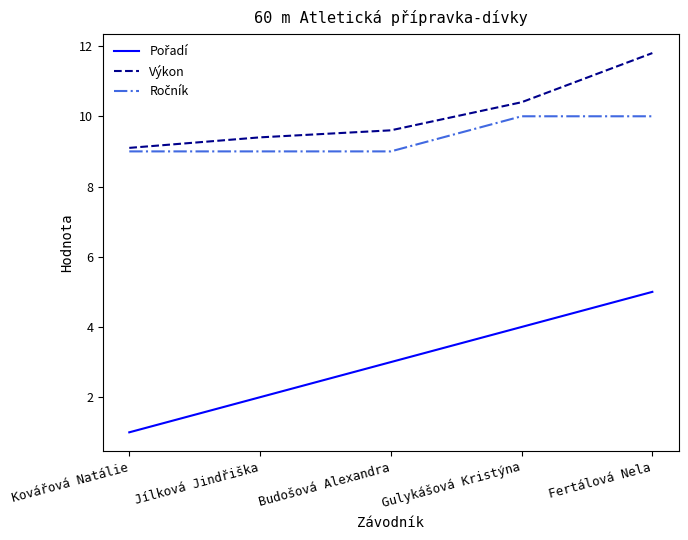

What is the total value across all series at Fertálová Nela?

26.8